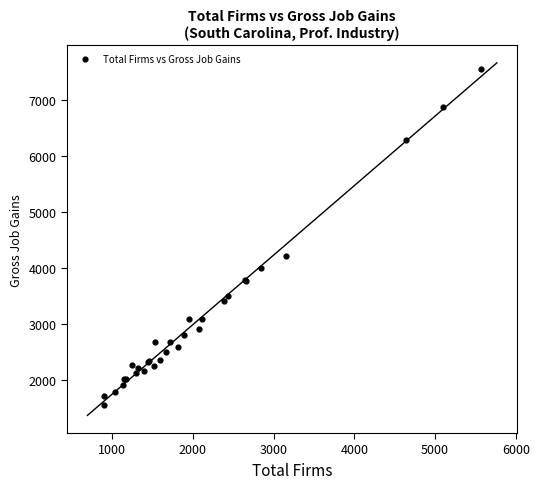

What Y value in the scatter plot is closest to 4557?

4205